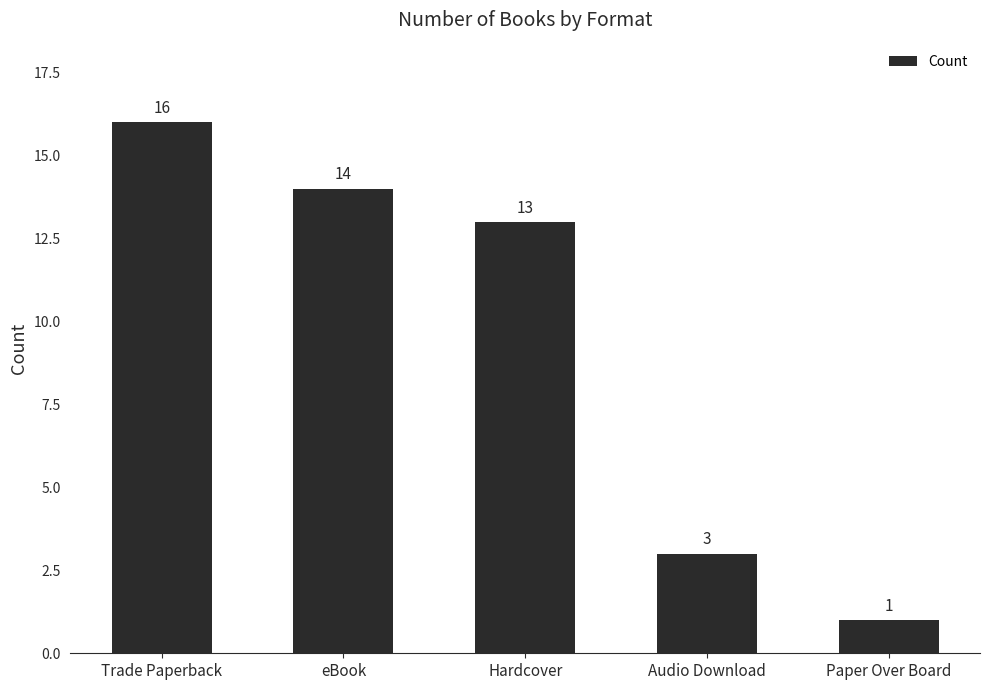

List the labels in order of value, largest first.

Trade Paperback, eBook, Hardcover, Audio Download, Paper Over Board